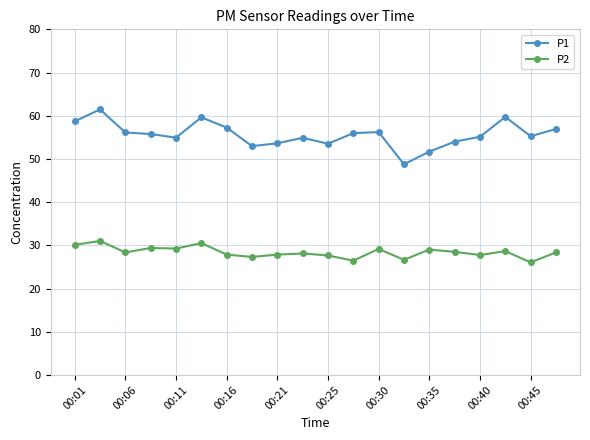

What is the value of the P2 point at the 12th from the left?

26.5